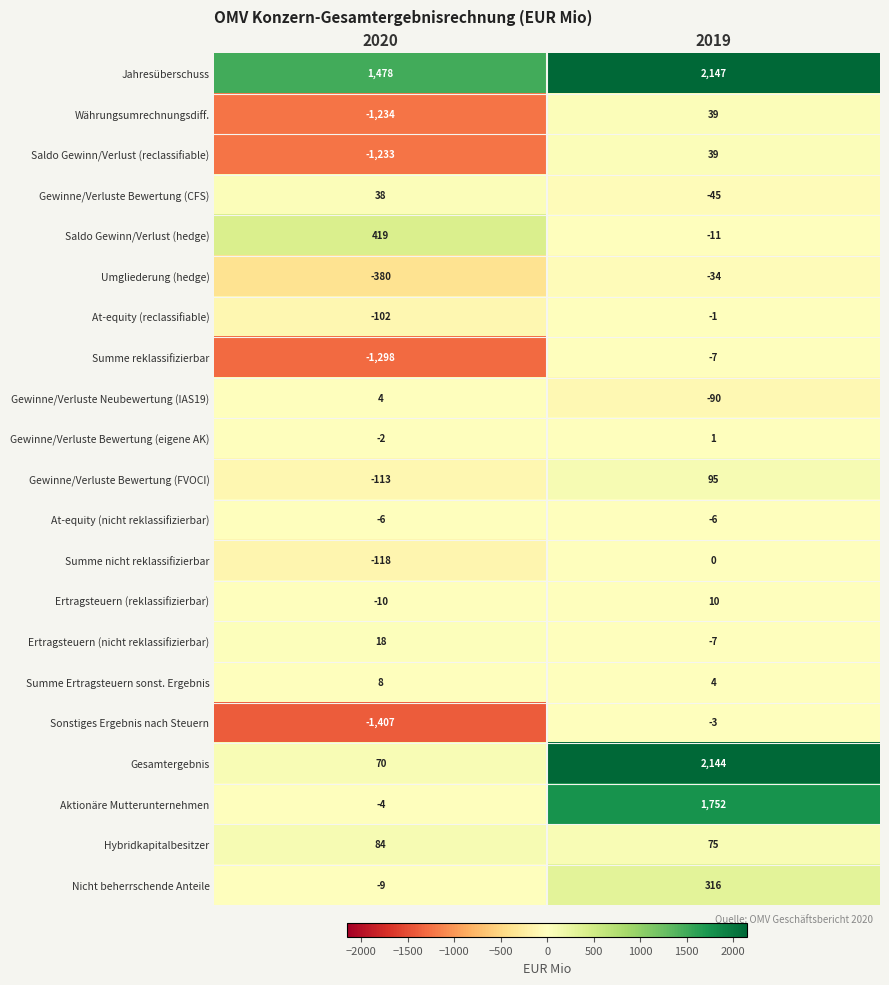

List the labels in order of Saldo Gewinn/Verlust (hedge) value, largest first.

2020, 2019